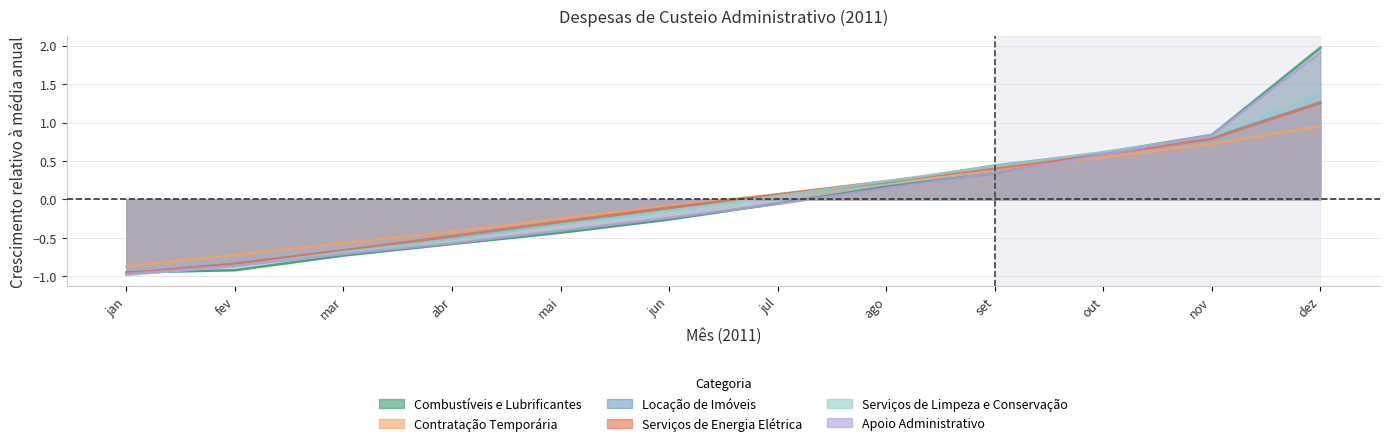

How many data points in Combustíveis e Lubrificantes are above 0?

5